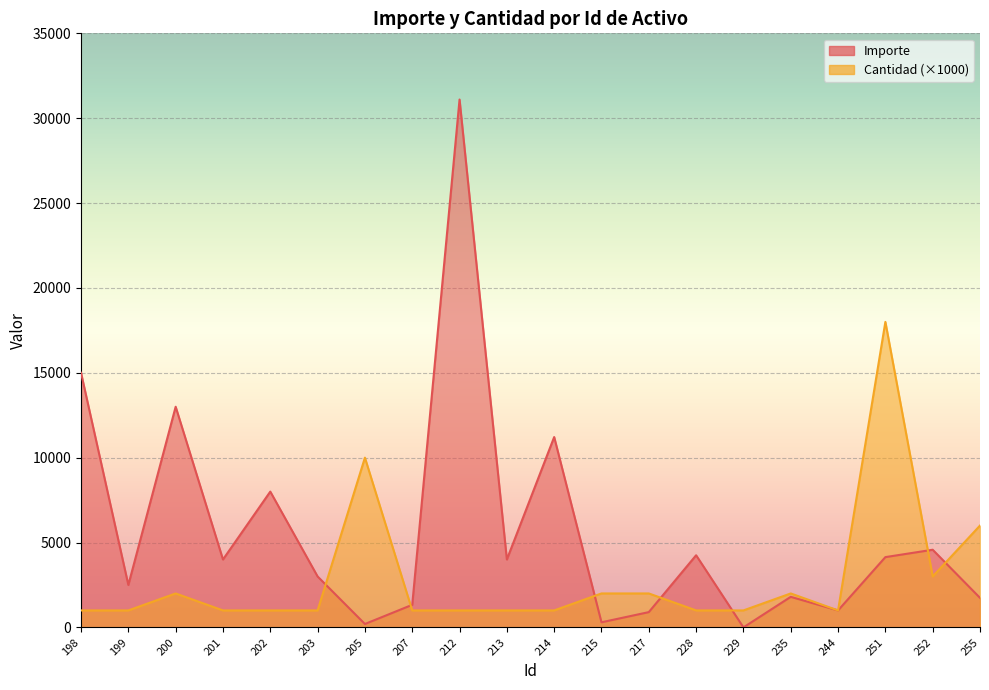

What is the value of the Cantidad point at the 14th from the left?

1000